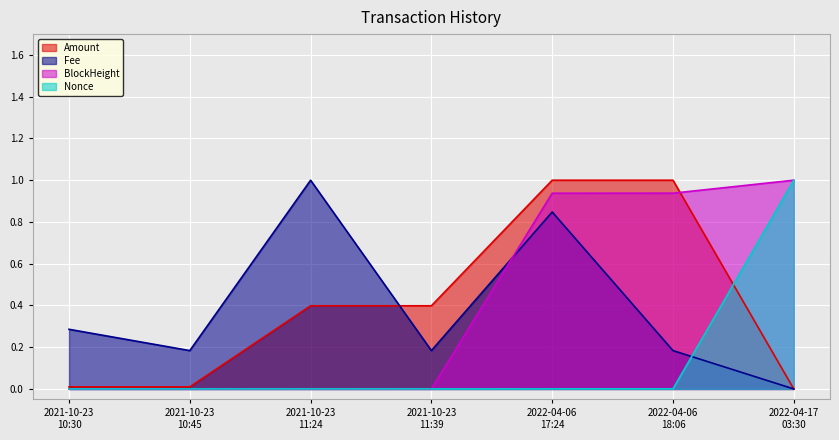

What is the sum of all Fee values?

2.7